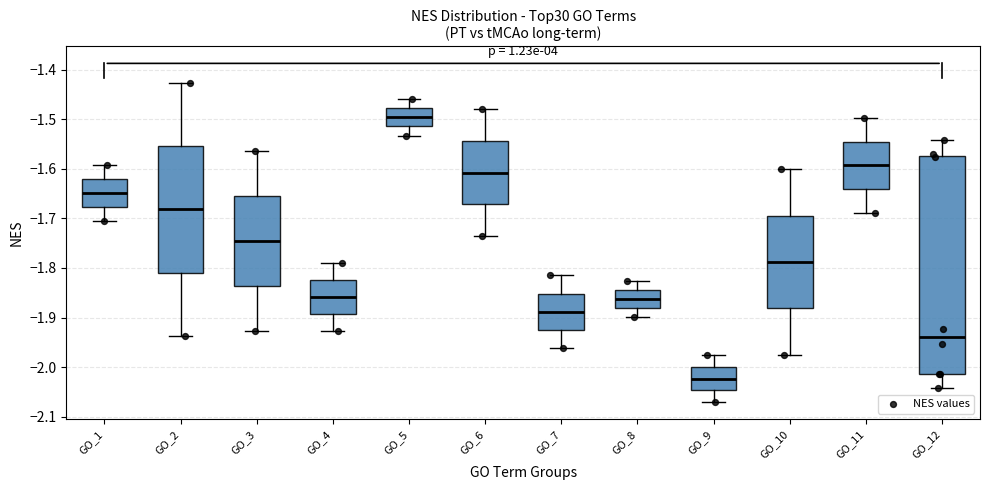

Which box has the lowest median line?

GO_9